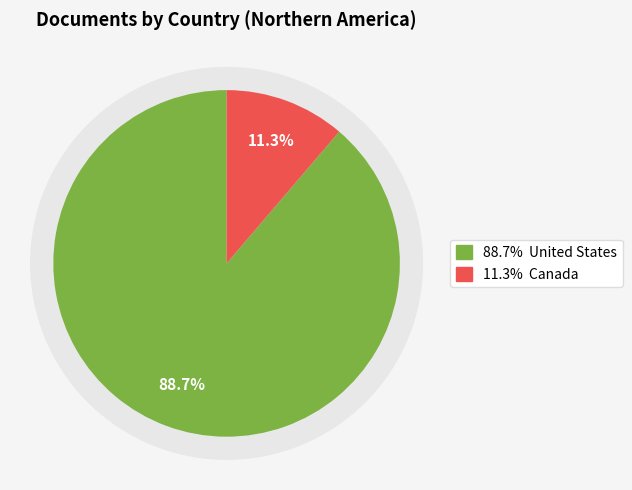

What percentage is NOT represented by Canada?

88.7%